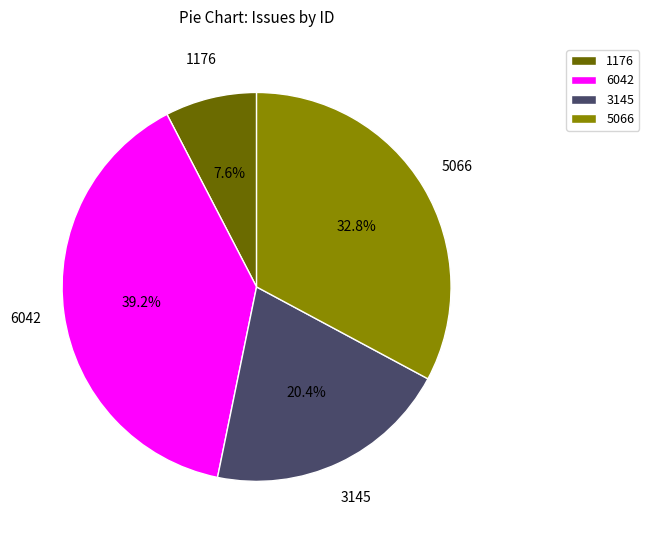

Is it true that 1176 is 8% of the pie?

True